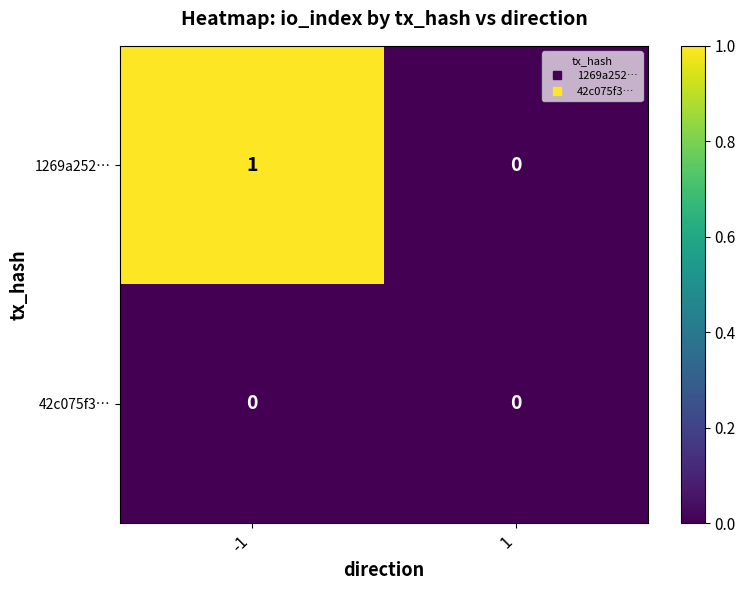

Which series has the largest total across all categories?

1269a252…